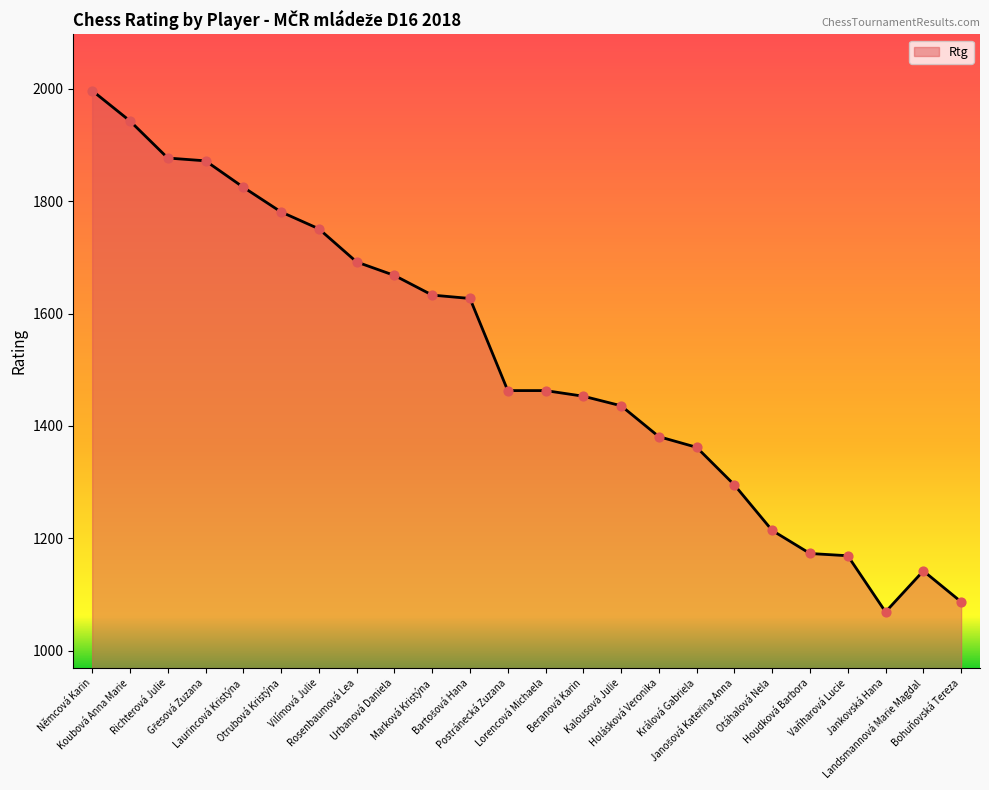

Which has a higher value, Koubová Anna Marie or Vaňharová Lucie?

Koubová Anna Marie